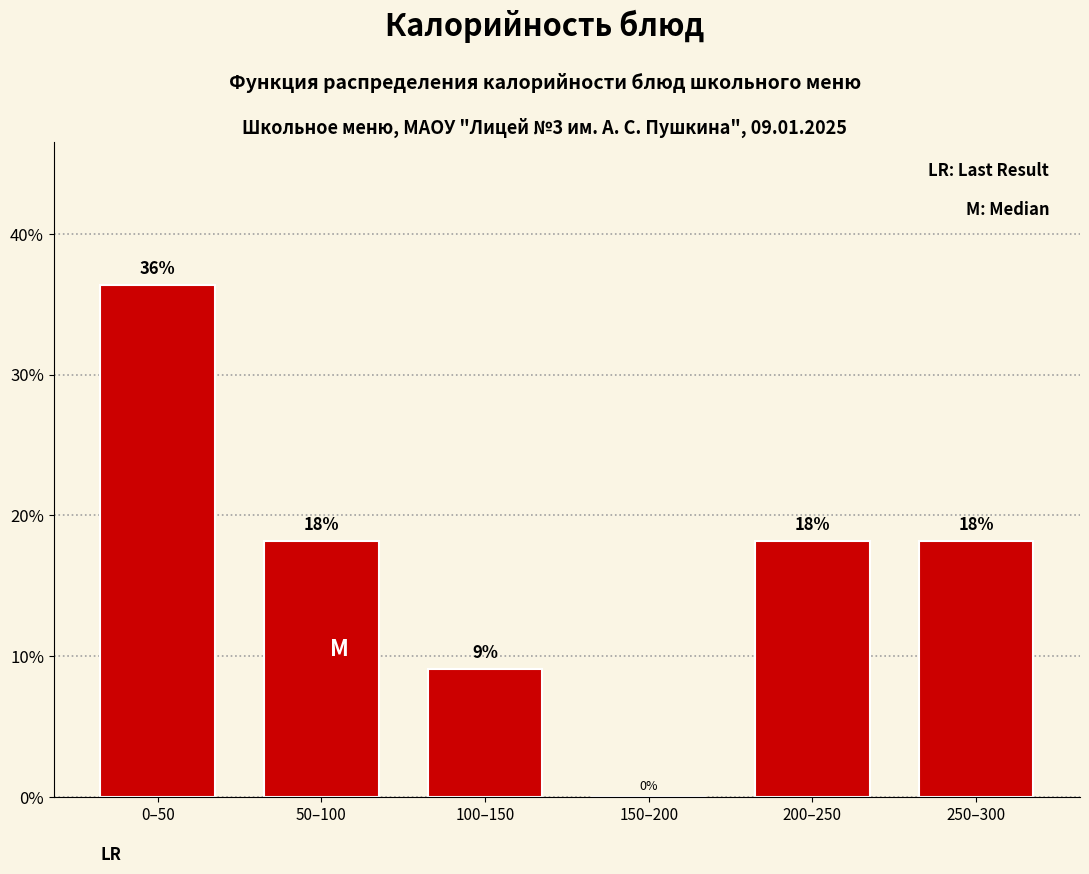

Are the bars horizontal?

No